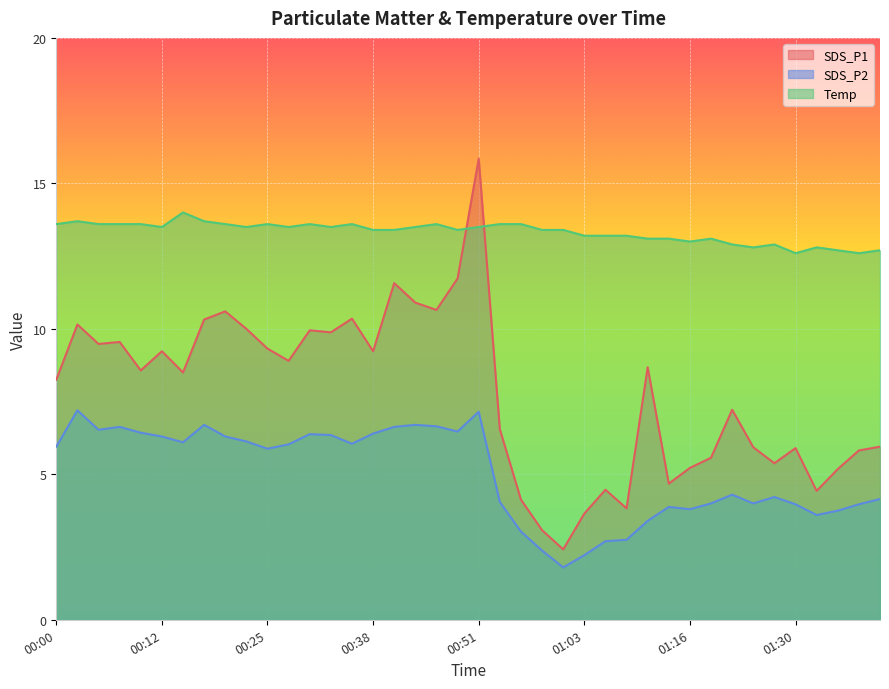

List the series in order of their overall mean, highest first.

Temp, SDS_P1, SDS_P2